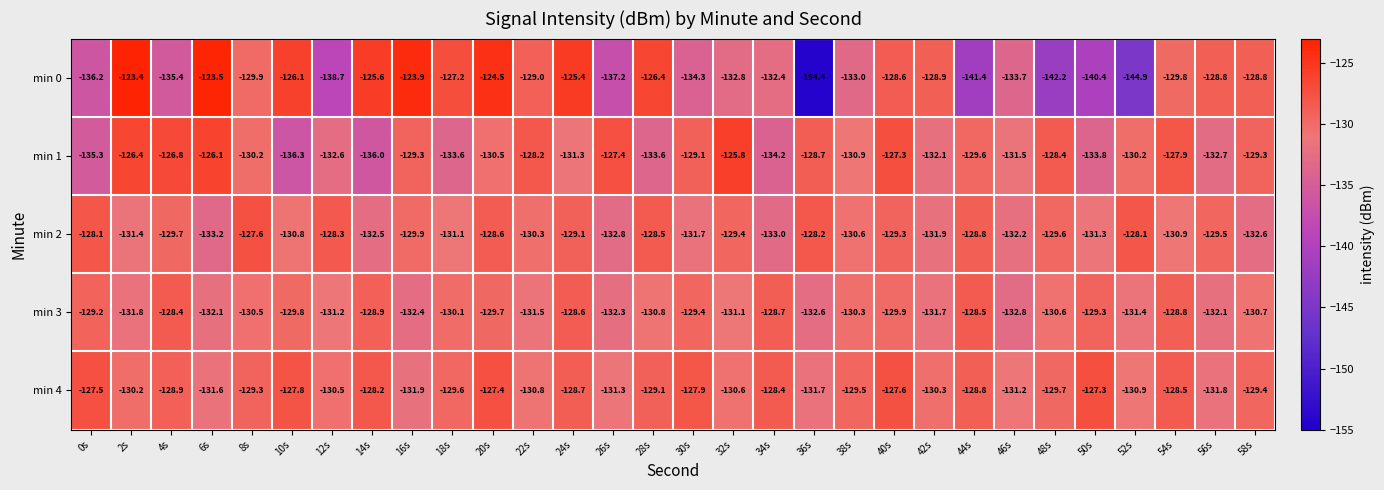

What is the maximum value shown in the chart?

-123.4